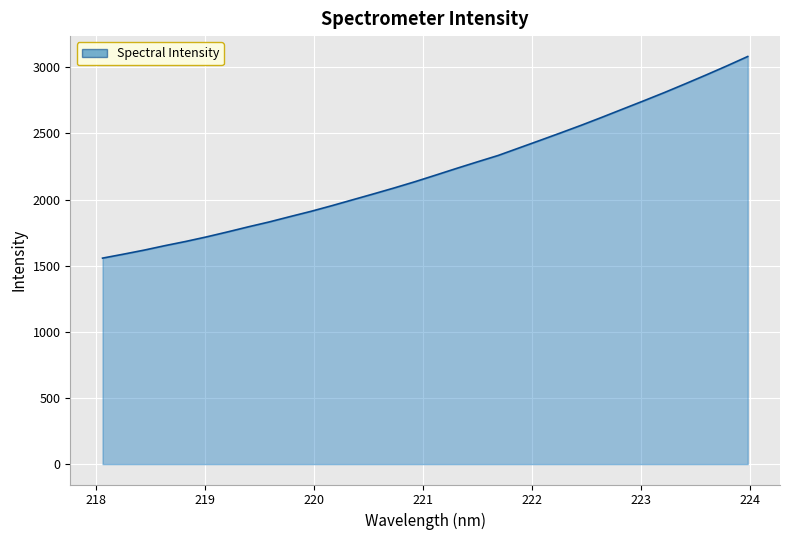

What is the greatest value displayed?

3081.7